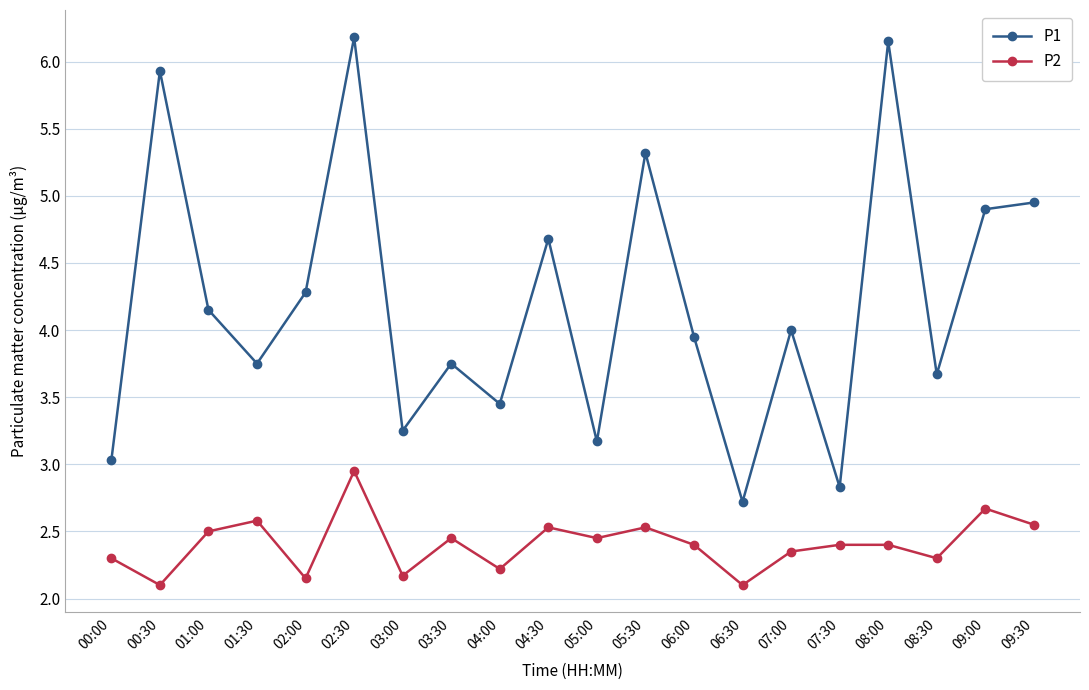

Between 03:30 and 05:00, which series saw the biggest shift?

P1